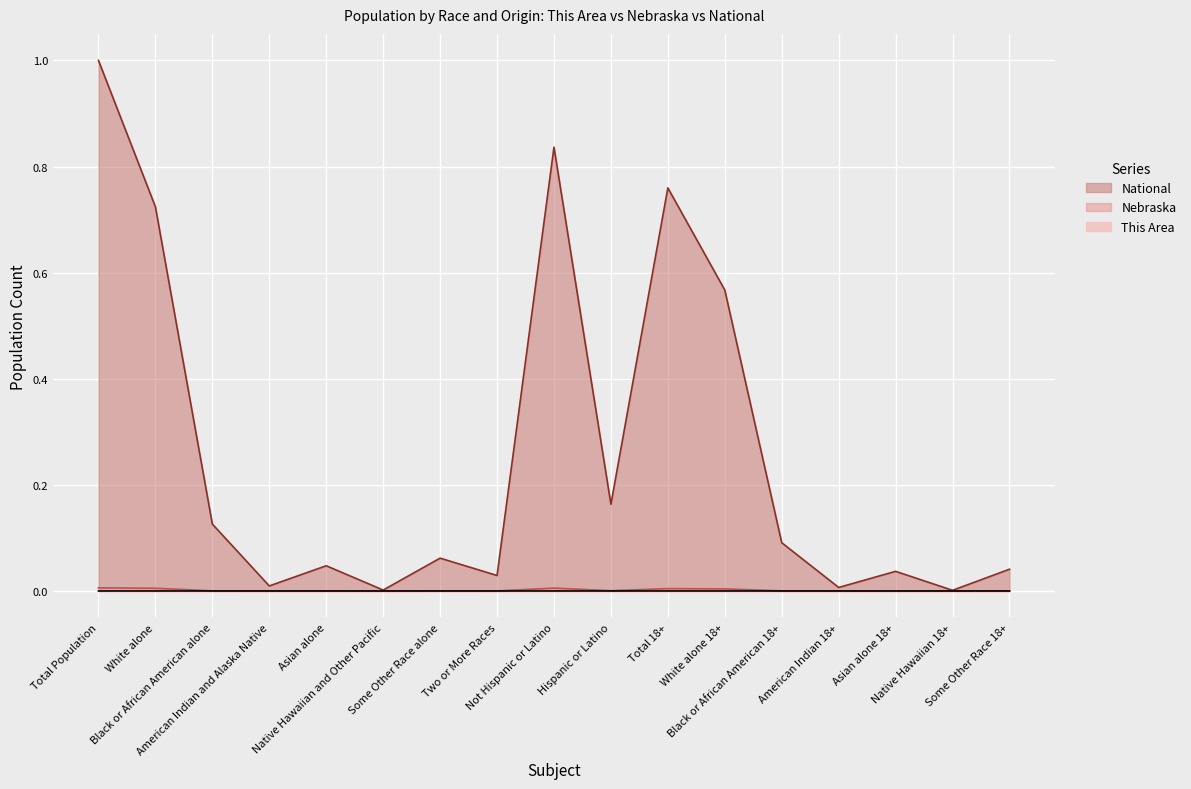

Reading right to left, what are all the values shown in this chart?

This Area: 0.0	0.0	0.0	0.0	0.0	0.0	0.0	0.0	0.0	0.0	0.0	0.0	0.0	0.0	0.0	0.0	0.0
Nebraska: 0.0	0.0	0.0	0.0	0.0	0.0	0.0	0.0	0.0	0.0	0.0	0.0	0.0	0.0	0.0	0.0	0.0
National: 0.0	0.0	0.0	0.0	0.1	0.6	0.8	0.2	0.8	0.0	0.1	0.0	0.0	0.0	0.1	0.7	1.0